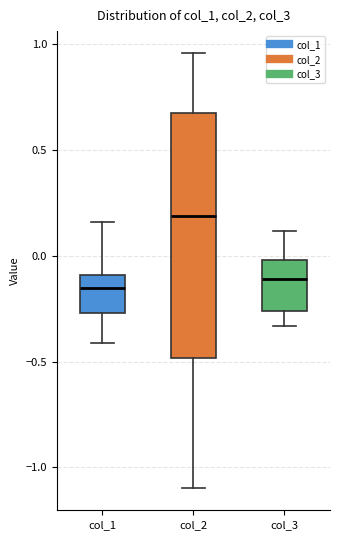

Reading left to right, read every box against the y-axis: the position of its median line, the range the box covers, and the ends of its whiskers. The values are not printed on the chart, so give them approximately, as read against the axis.

col_1: median -0.15, box -0.25 to -0.10, whiskers -0.40 to 0.15
col_2: median 0.20, box -0.50 to 0.70, whiskers -1.10 to 0.95
col_3: median -0.10, box -0.25 to 0.00, whiskers -0.35 to 0.10